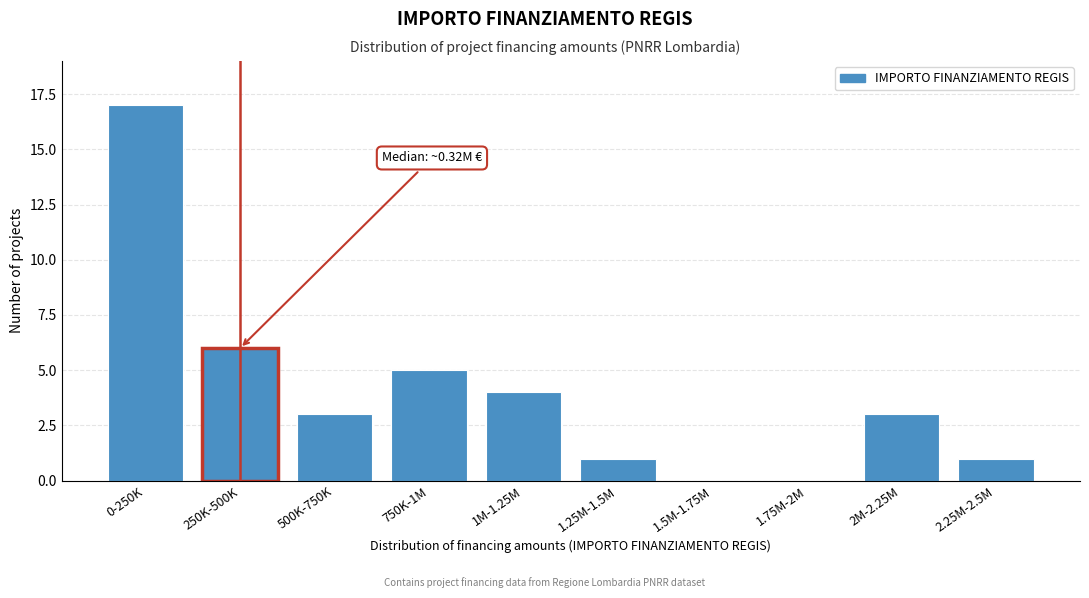

Reading right to left, extract all data points from this chart.

2.25M-2.5M=1	2M-2.25M=3	1.75M-2M=0	1.5M-1.75M=0	1.25M-1.5M=1	1M-1.25M=4	750K-1M=5	500K-750K=3	250K-500K=6	0-250K=17